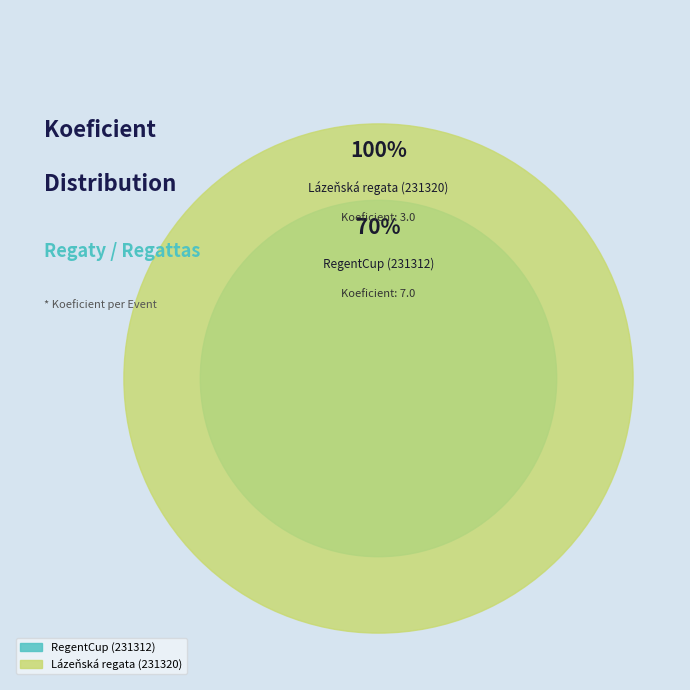

To the nearest percent, what portion does Lázeňská regata (231320) represent?

30%